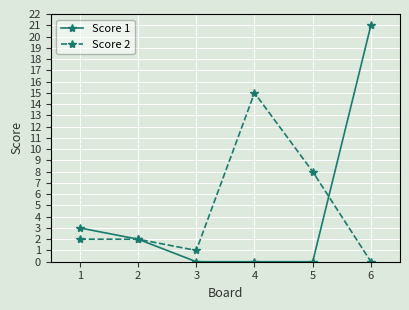

What is the difference between the maximum and second lowest values in the Score 2 series?

14